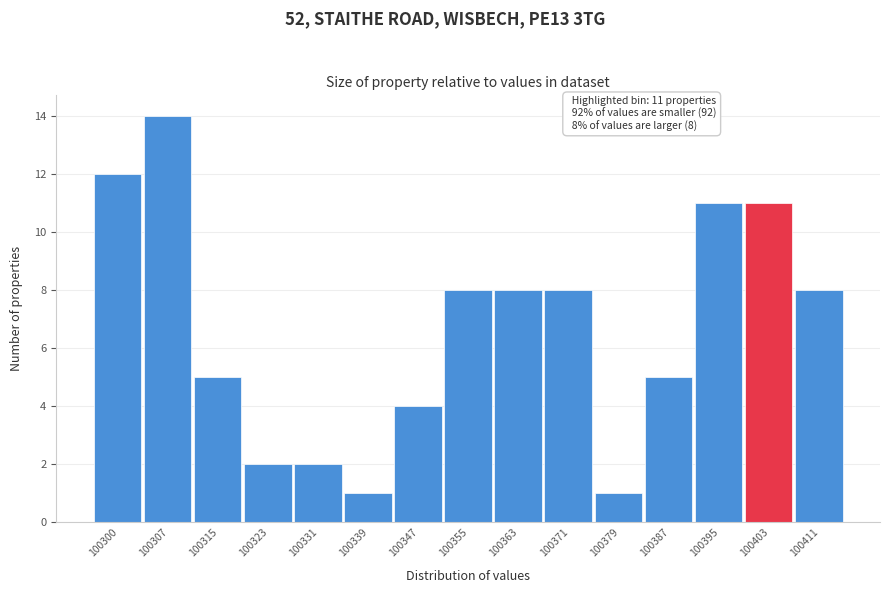

Over which range of the x-axis is the bar tallest?

100304 to 100311